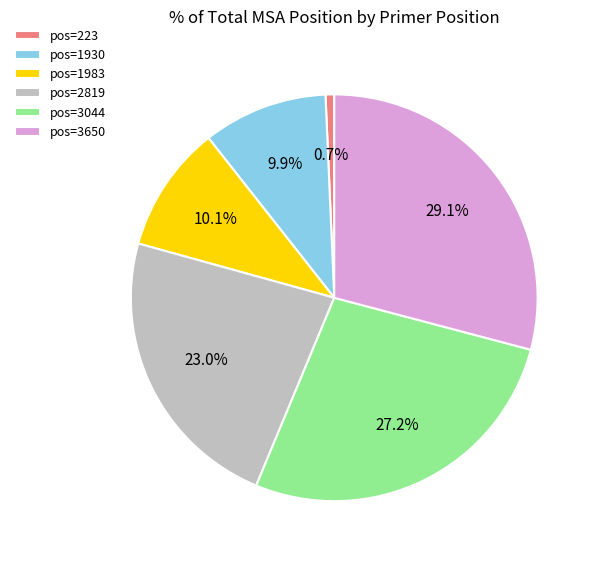

What is the largest slice in the pie chart?

pos=3650